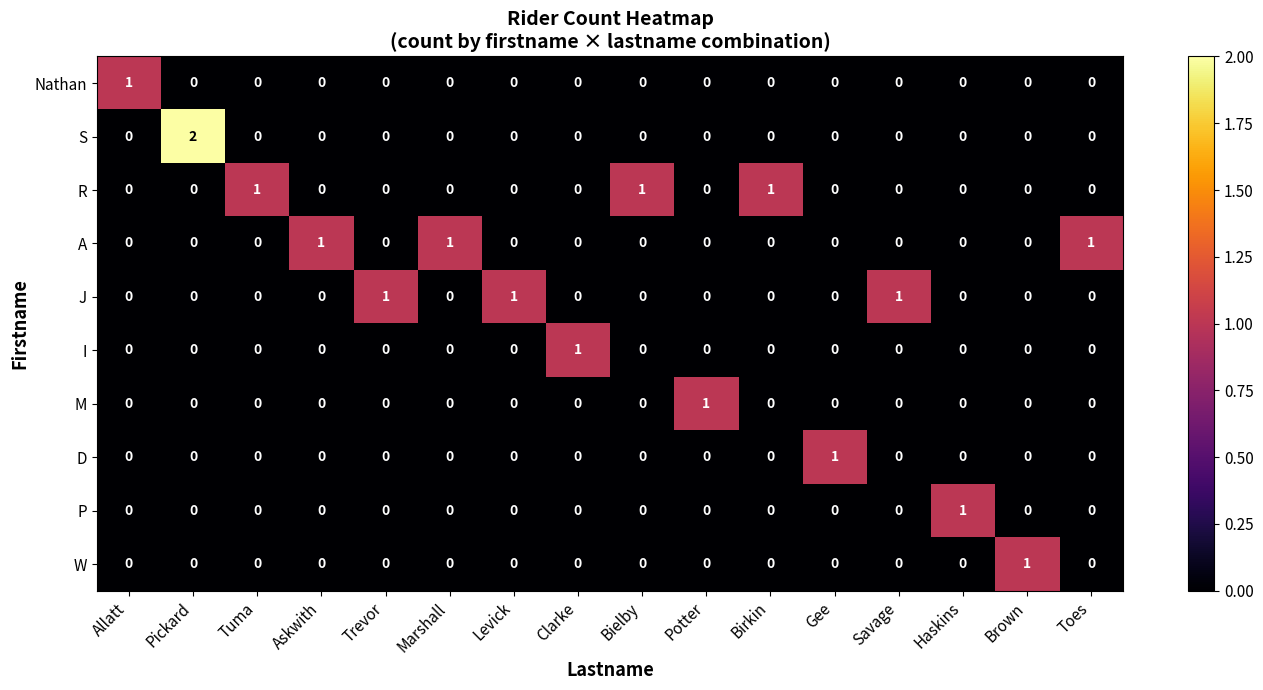

Which series has the largest range (max minus min)?

S